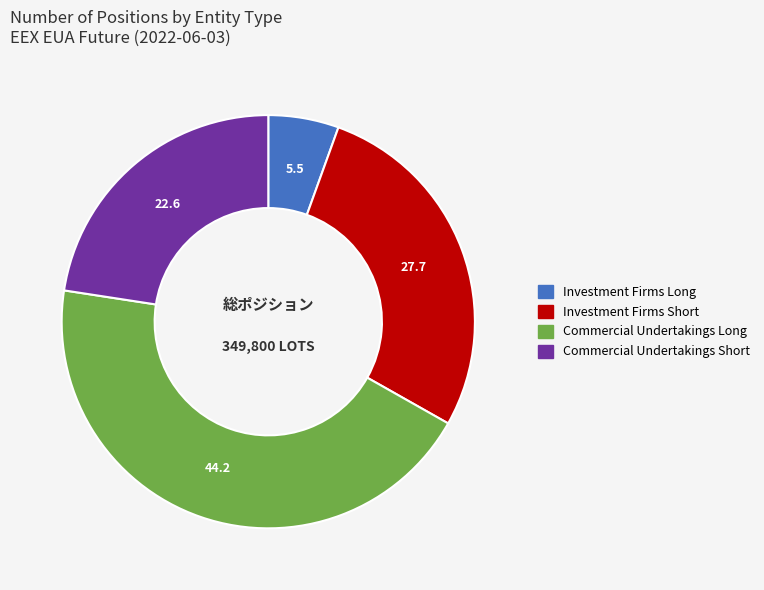

Does any single category account for the majority?

No